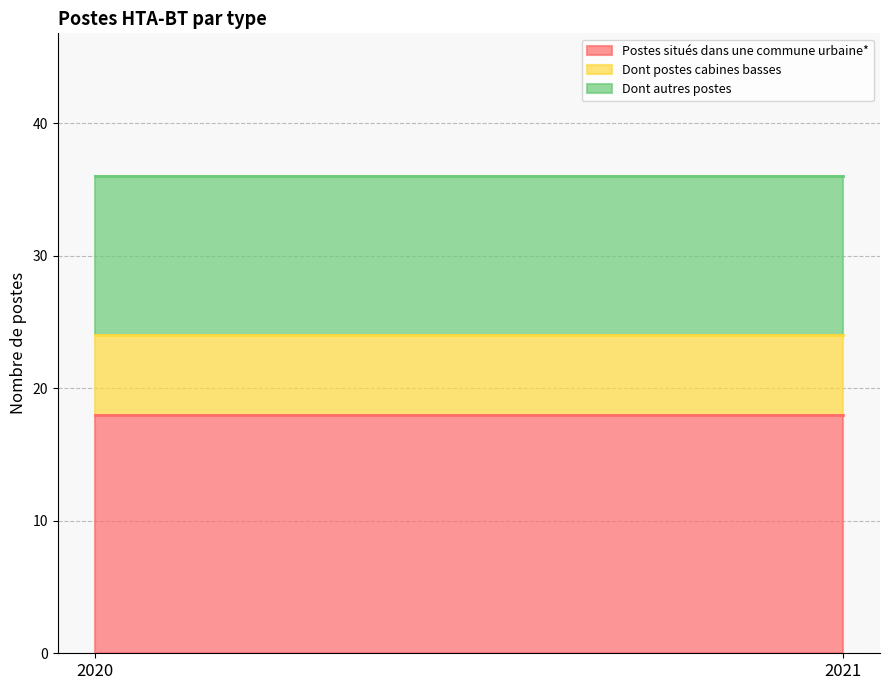

What are all the series names shown in the legend?

Postes situés dans une commune urbaine*, Dont postes cabines basses, Dont autres postes